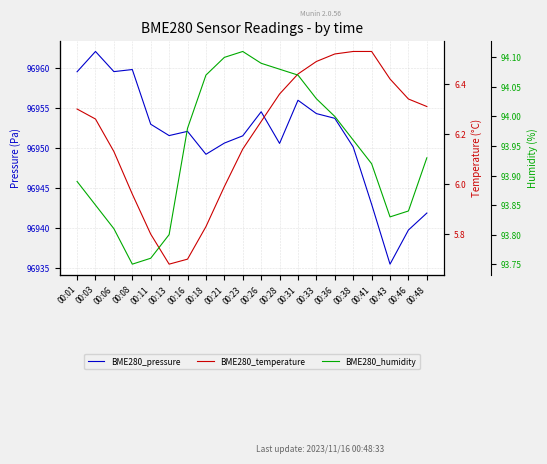

What is the sum of the BME280_temperature values at 00:13 and 00:33?

12.2